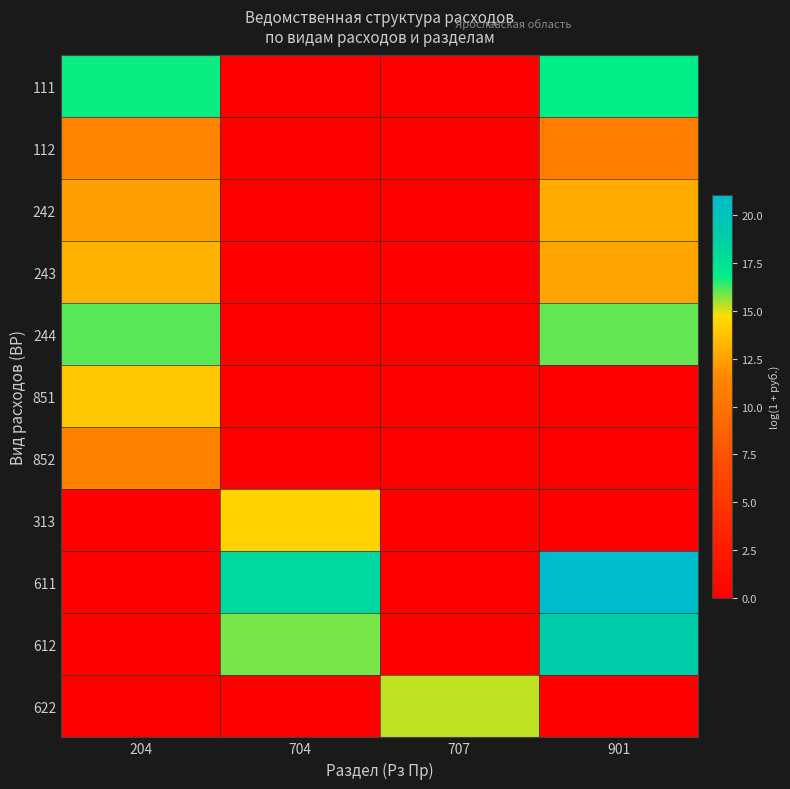

What is the sum of the 622 values at 707 and 901?

15.3